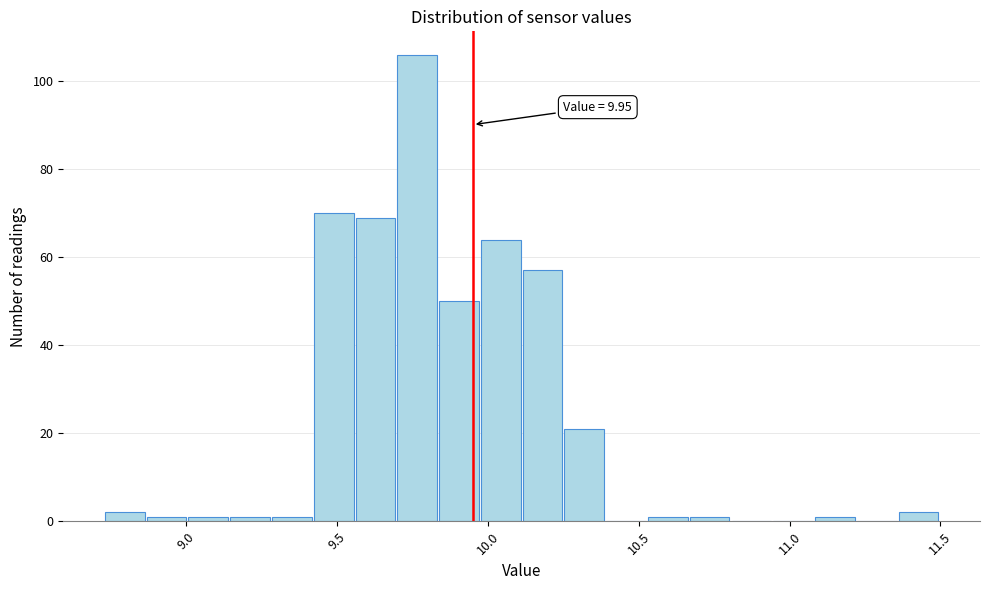

Read against the x-axis, roughly where is the centre of the tallest bar?

9.75